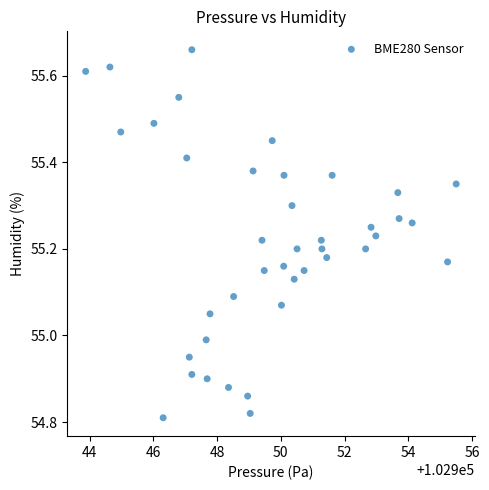

What is the range of X values (max minus min)?

11.6